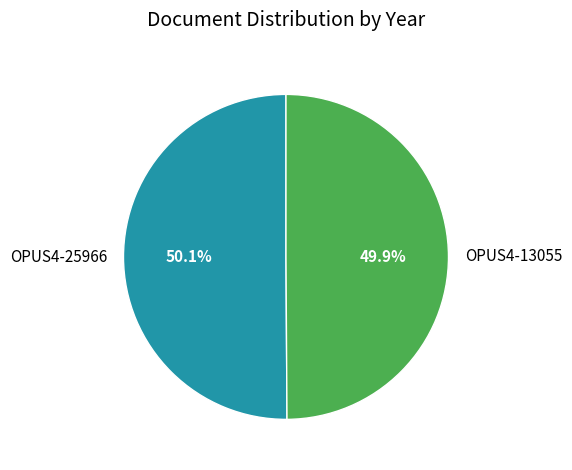

What is the ratio of the value at OPUS4-25966 to the value at OPUS4-13055?

1.0